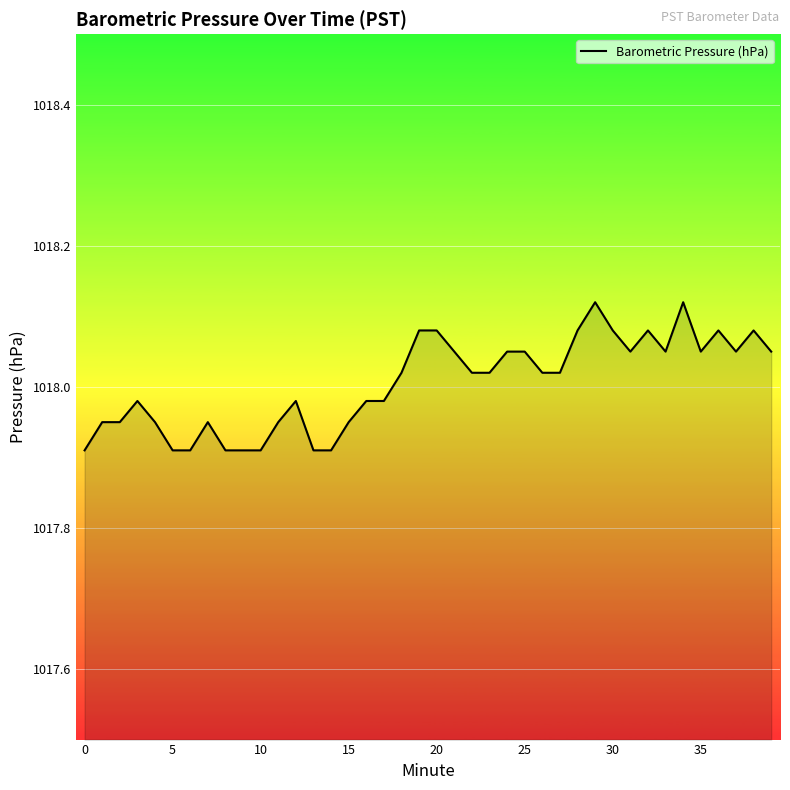

What is the smallest value displayed?

1017.9